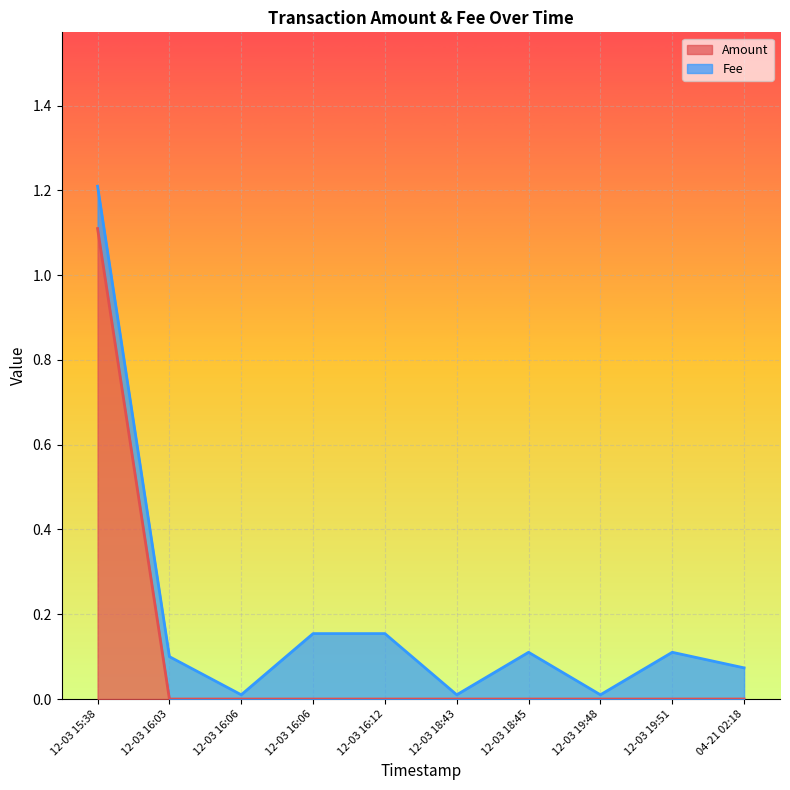

What value does the data have at 12-03 15:38?

1.1